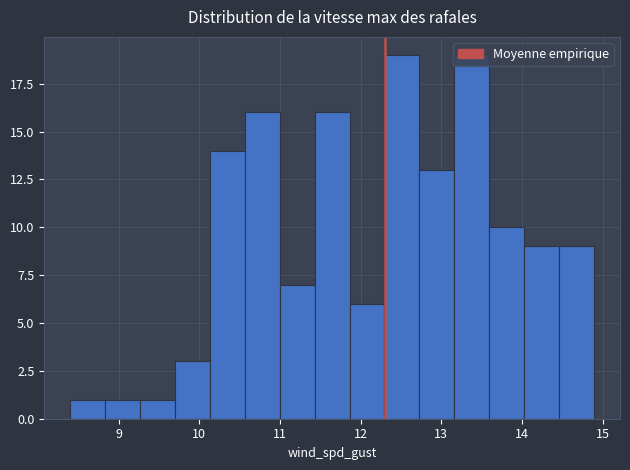

Reading left to right, transcribe this chart: for each bar, give the range it covers on the x-axis and its height. Neither the bar edges nor the heights are printed on the chart, so give them approximately, as read against the axes.

8.4 to 8.8: 1
8.8 to 9.3: 1
9.3 to 9.7: 1
9.7 to 10.1: 3
10.1 to 10.6: 14
10.6 to 11.0: 16
11.0 to 11.4: 7
11.4 to 11.9: 16
11.9 to 12.3: 6
12.3 to 12.7: 19
12.7 to 13.2: 13
13.2 to 13.6: 19
13.6 to 14.0: 10
14.0 to 14.5: 9
14.5 to 14.9: 9